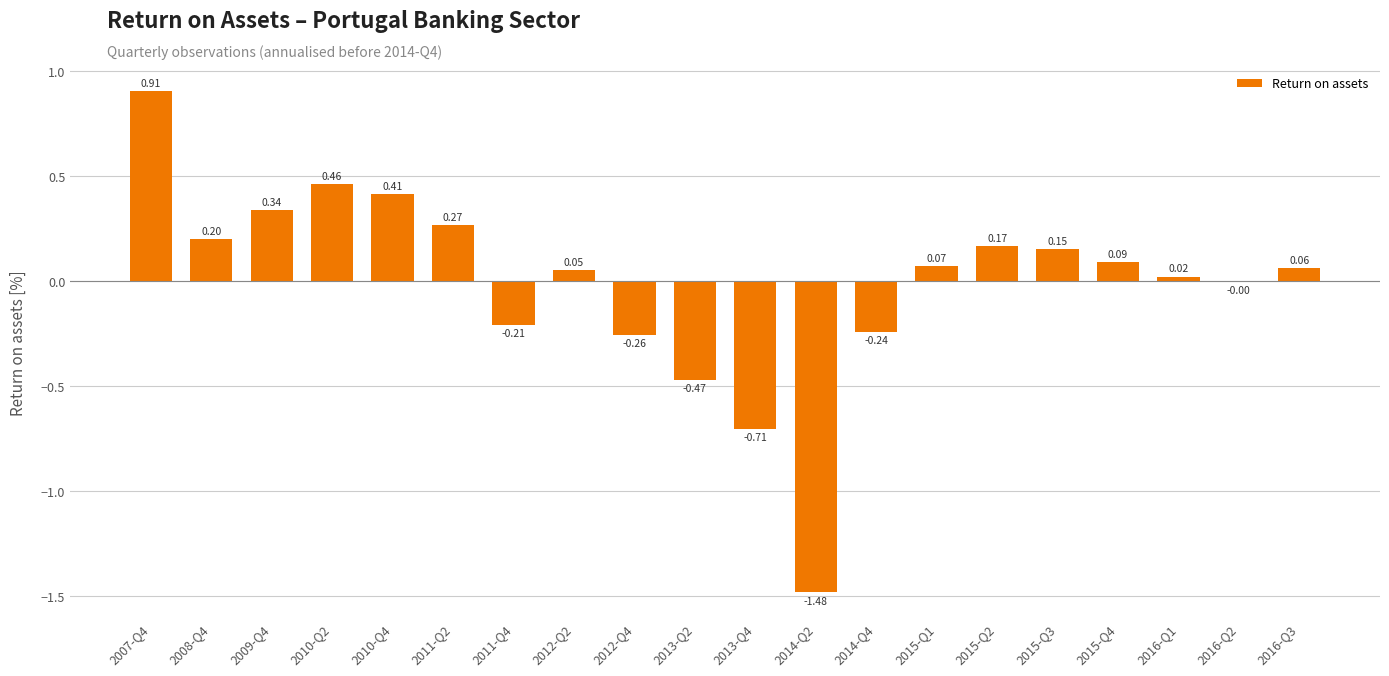

Does the chart contain stacked bars?

No